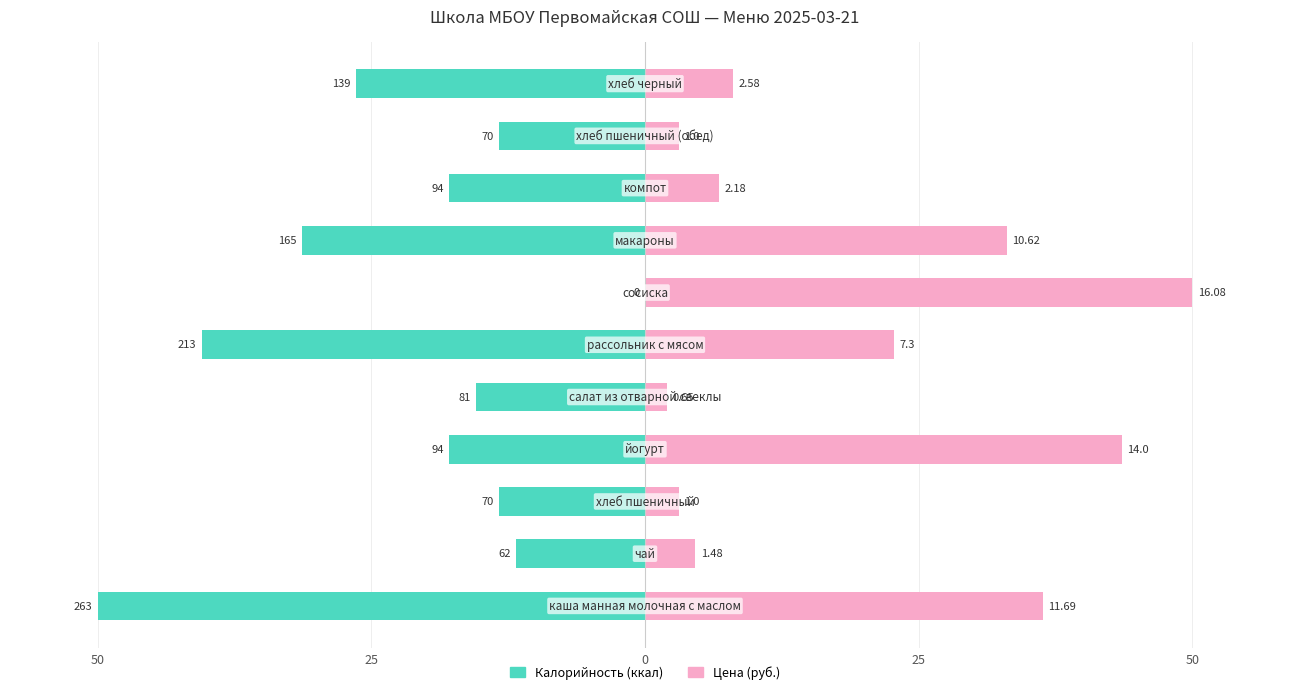

Is the value of Цена at 9 greater than the value of Калорийность at 5?

Yes